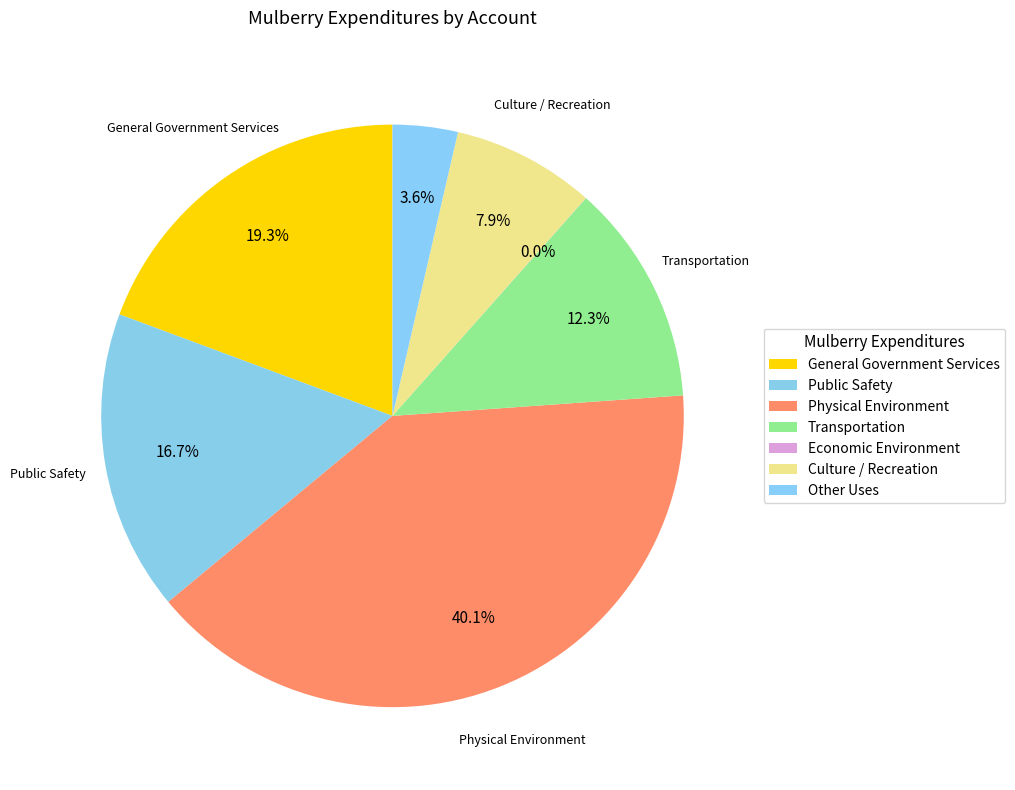

What is the largest slice in the pie chart?

Physical Environment